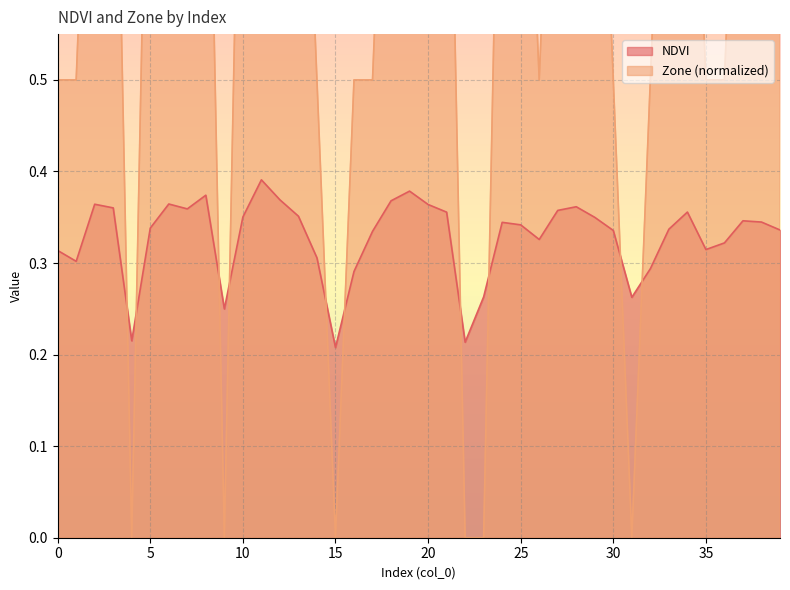

The value of Zone at 31 is 0.7. True or false?

False